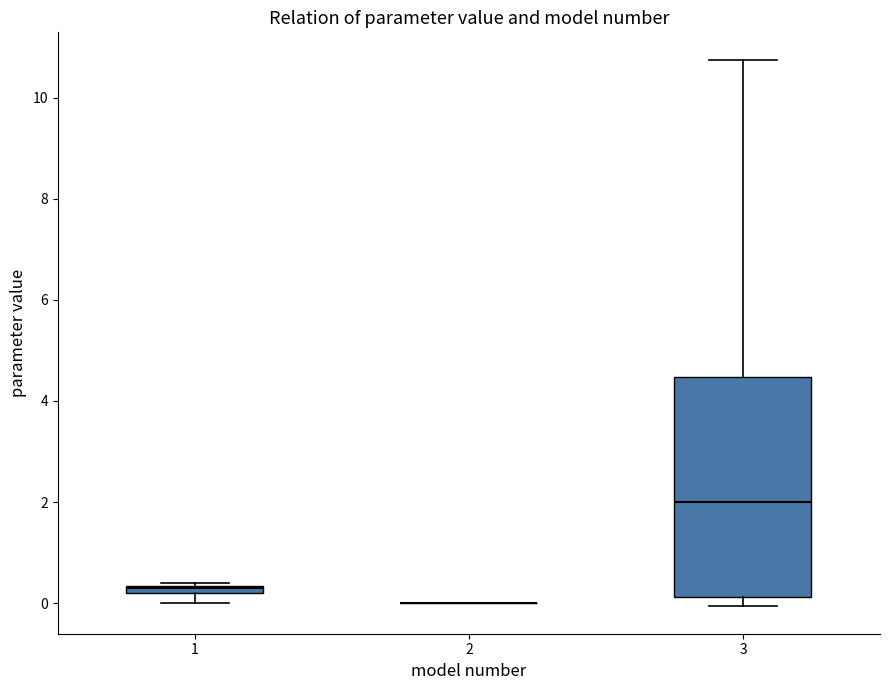

Comparing the boxes themselves (not the whiskers), which one is the tallest?

3